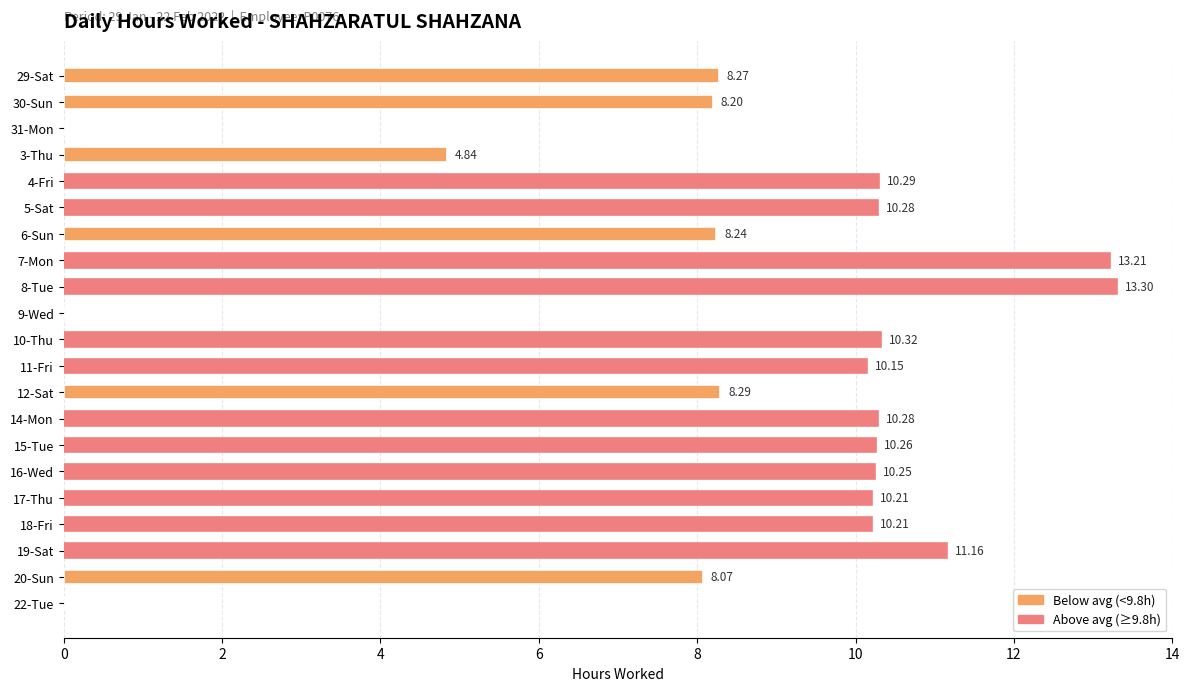

Which has a higher value, 15-Tue or 20-Sun?

15-Tue